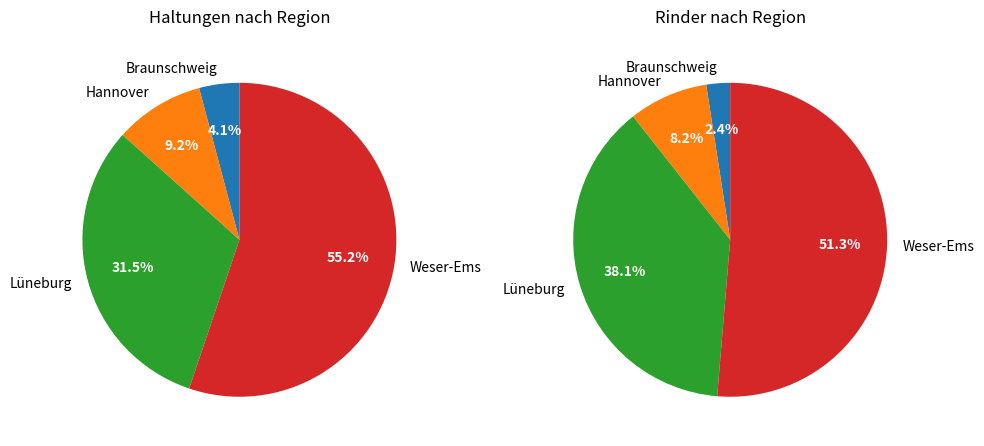

Combined, what portion of the pie is Weser-Ems and Hannover?

64.4%